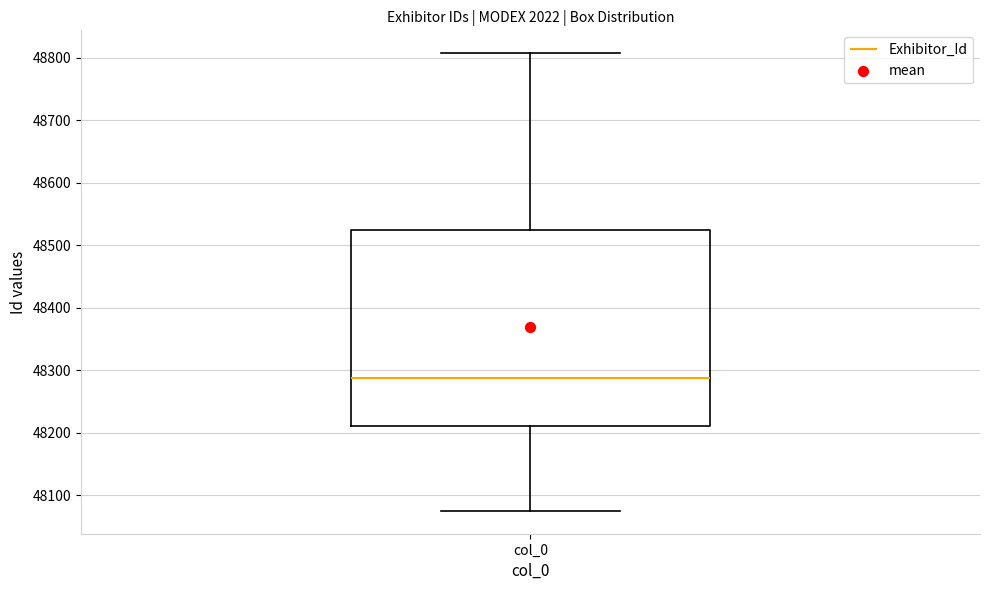

Read this box plot against the y-axis: the position of the median line, the range covered by the box, and the ends of both whiskers. The values are not printed on the chart, so give them approximately, as read against the axis.

median 48290, box 48210 to 48520, whiskers 48080 to 48810